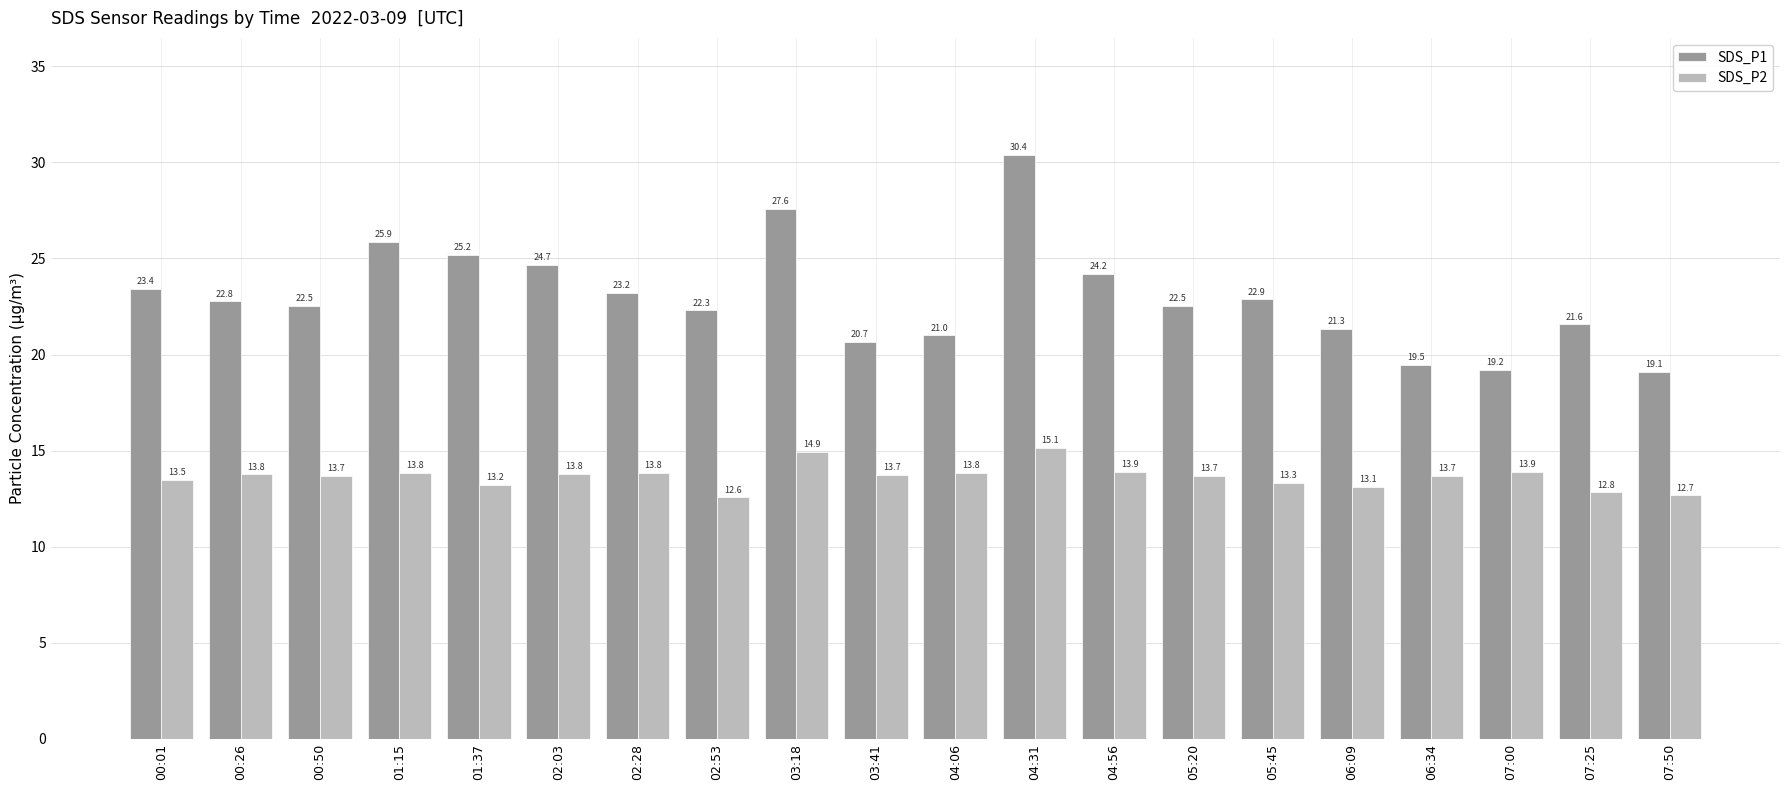

Reading right to left, extract all data points from this chart.

SDS_P1: 07:50=19.1	07:25=21.6	07:00=19.2	06:34=19.5	06:09=21.3	05:45=22.9	05:20=22.5	04:56=24.2	04:31=30.4	04:06=21.0	03:41=20.7	03:18=27.6	02:53=22.3	02:28=23.2	02:03=24.7	01:37=25.2	01:15=25.9	00:50=22.5	00:26=22.8	00:01=23.4
SDS_P2: 07:50=12.7	07:25=12.8	07:00=13.9	06:34=13.7	06:09=13.1	05:45=13.3	05:20=13.7	04:56=13.9	04:31=15.1	04:06=13.8	03:41=13.7	03:18=14.9	02:53=12.6	02:28=13.8	02:03=13.8	01:37=13.2	01:15=13.8	00:50=13.7	00:26=13.8	00:01=13.5